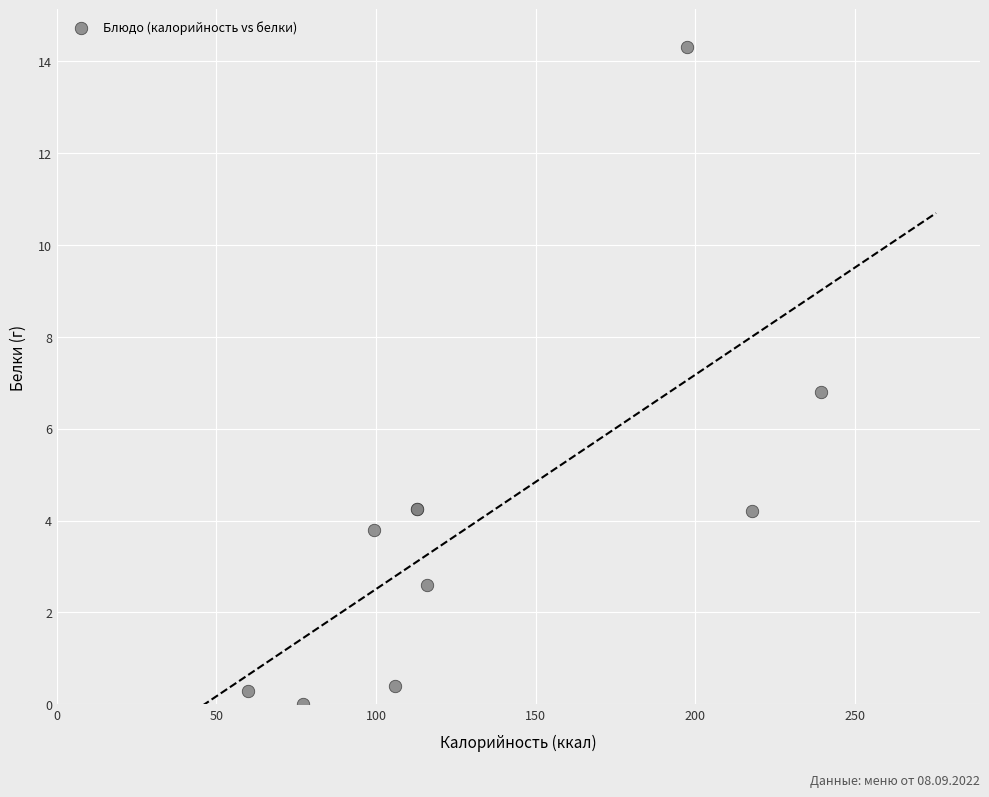

What Y value in the scatter plot is closest to 7?

6.8